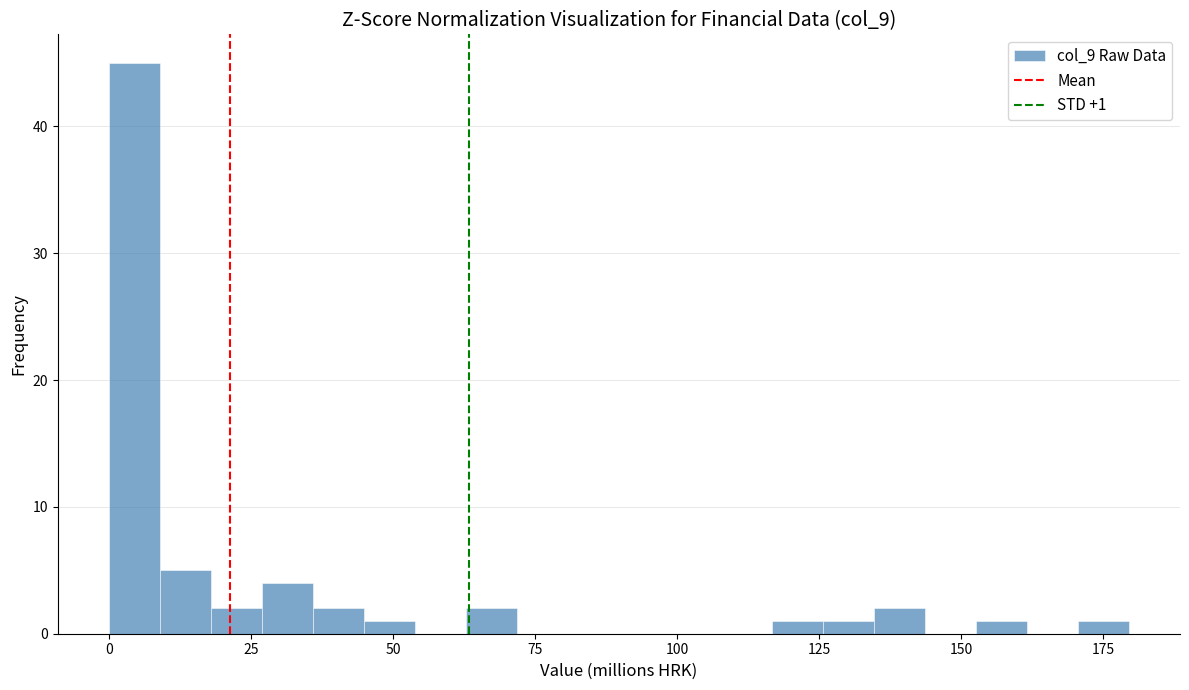

Read against the x-axis, roughly where is the centre of the tallest bar?

5